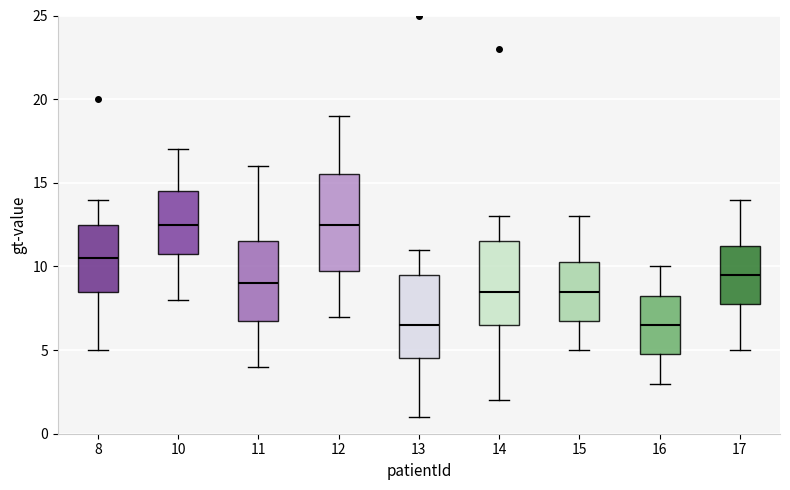

Comparing the boxes themselves (not the whiskers), which one is the tallest?

12